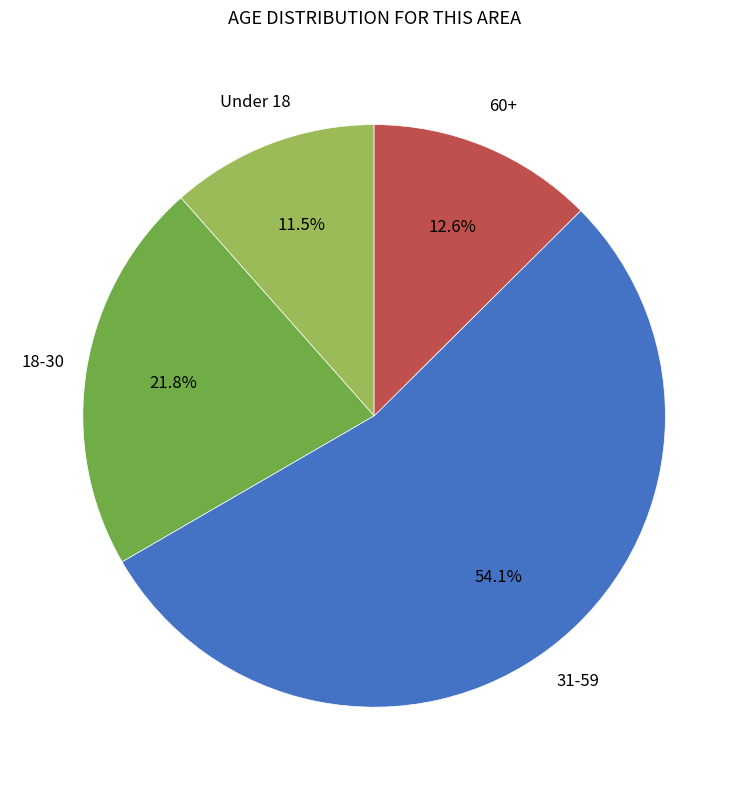

Is there a majority slice in this chart?

Yes